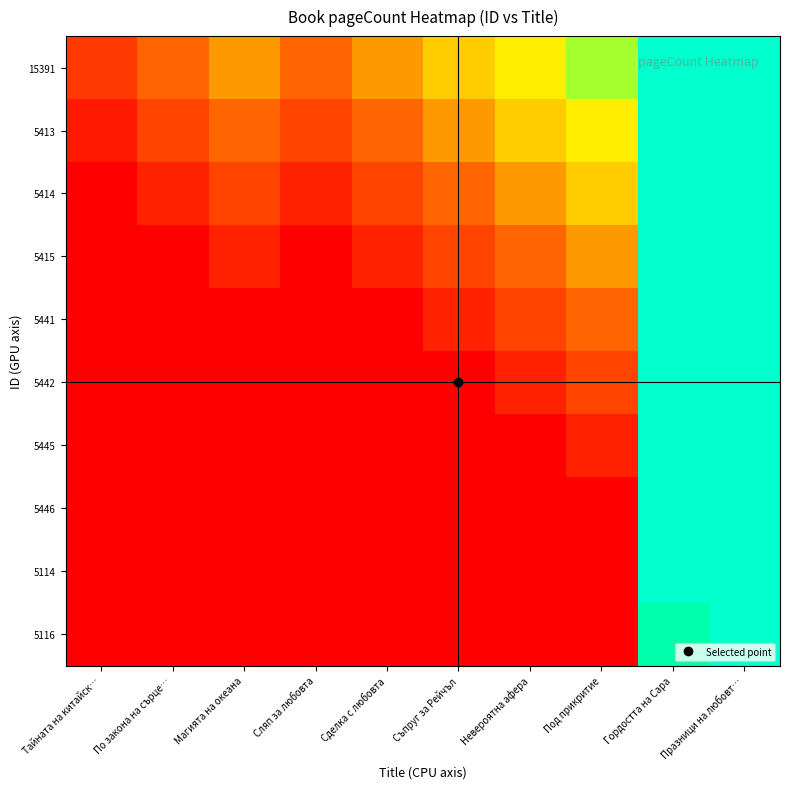

Rank the series at Гордостта на Сара from highest to lowest value.

15391, 5413, 5414, 5415, 5441, 5442, 5445, 5446, 5114, 5116